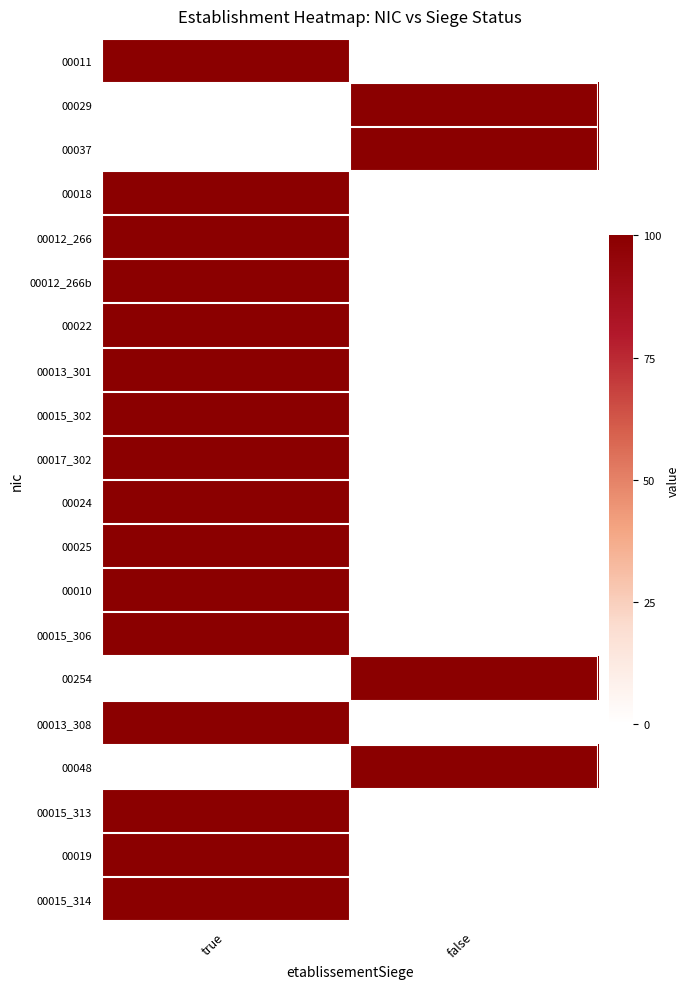

Reading left to right, extract all data points from this chart.

00011: true=100	false=0
00029: true=0	false=100
00037: true=0	false=100
00018: true=100	false=0
00012_266: true=100	false=0
00012_266b: true=100	false=0
00022: true=100	false=0
00013_301: true=100	false=0
00015_302: true=100	false=0
00017_302: true=100	false=0
00024: true=100	false=0
00025: true=100	false=0
00010: true=100	false=0
00015_306: true=100	false=0
00254: true=0	false=100
00013_308: true=100	false=0
00048: true=0	false=100
00015_313: true=100	false=0
00019: true=100	false=0
00015_314: true=100	false=0